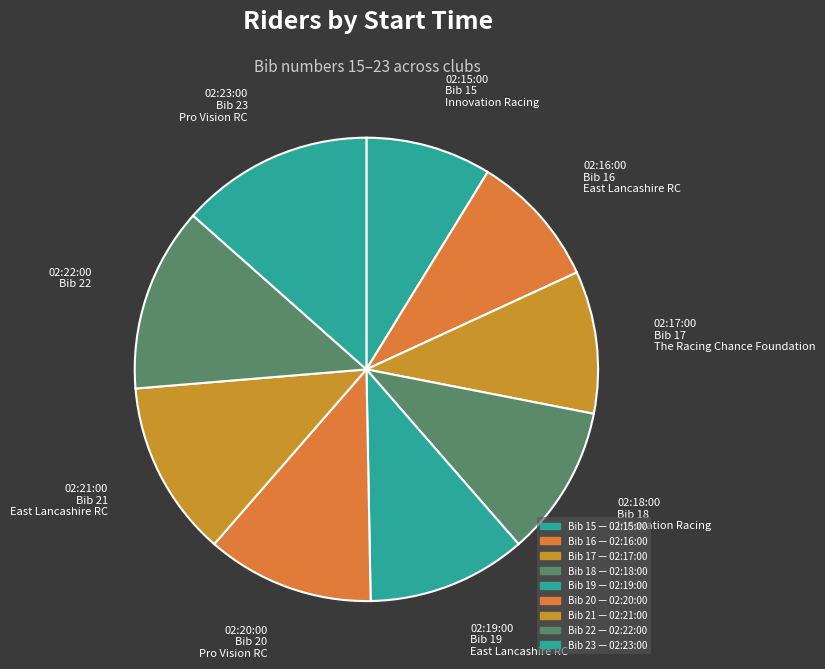

How many segments does this pie chart have?

9